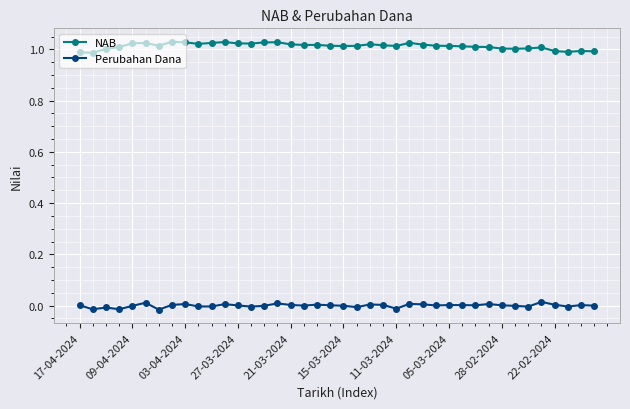

True or false: Perubahan Dana has more than 2 interior local peaks.

True